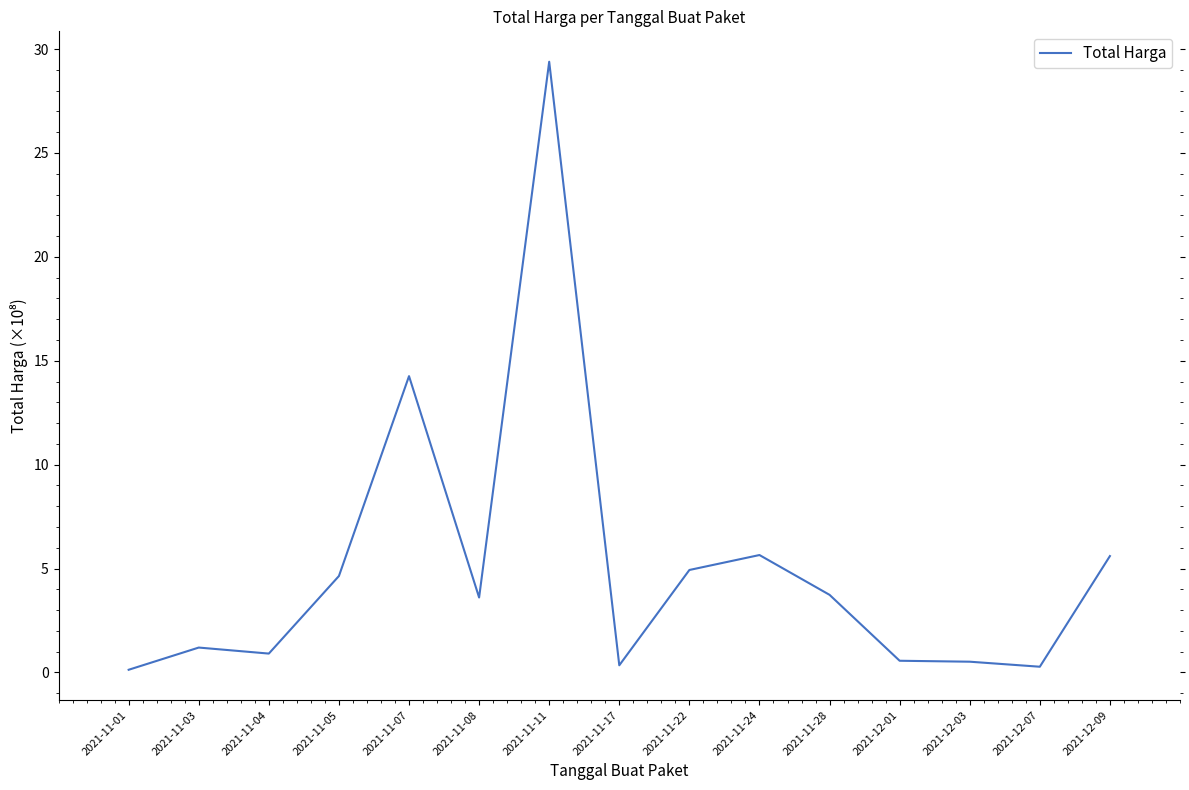

What position from the left is 2021-11-04?

3